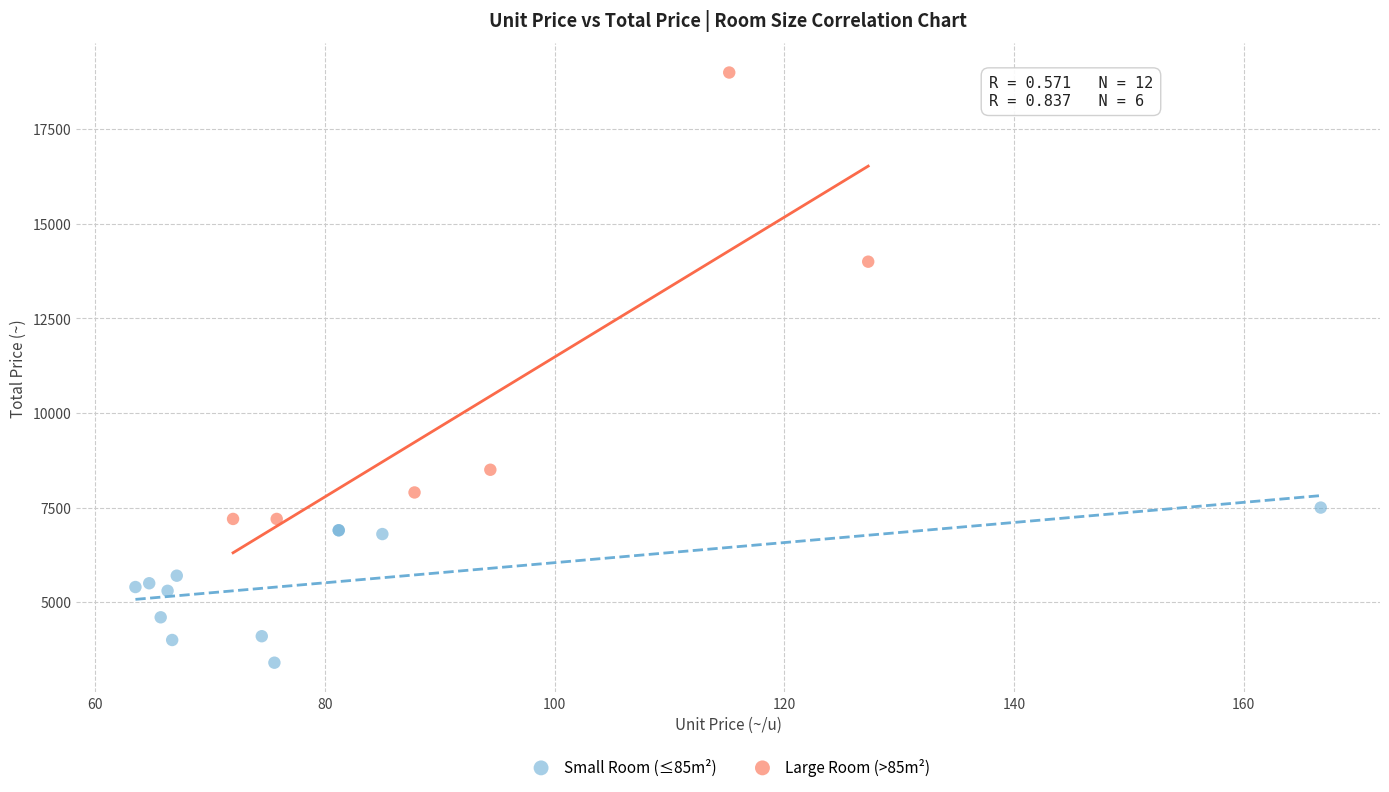

Which series has the widest spread of Y values?

Large Room (>85m²)